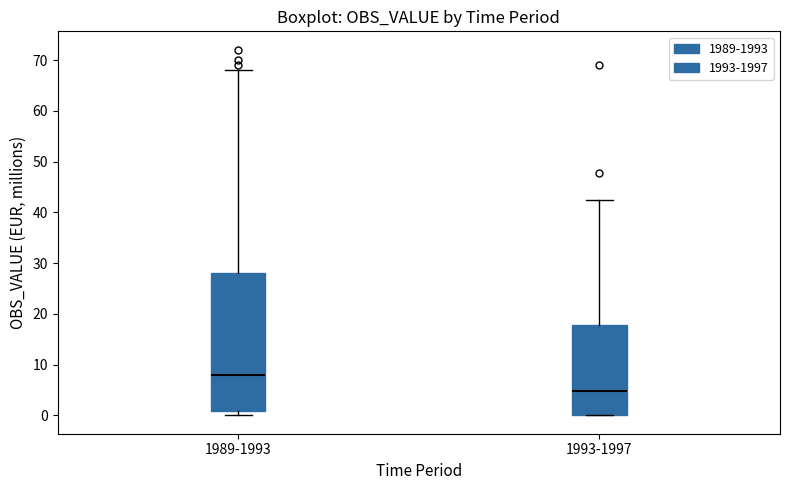

Reading left to right, read every box against the y-axis: the position of its median line, the range the box covers, and the ends of its whiskers. The values are not printed on the chart, so give them approximately, as read against the axis.

1989-1993: median 8, box 1 to 28, whiskers 0 to 68
1993-1997: median 5, box 0 to 18, whiskers 0 to 42